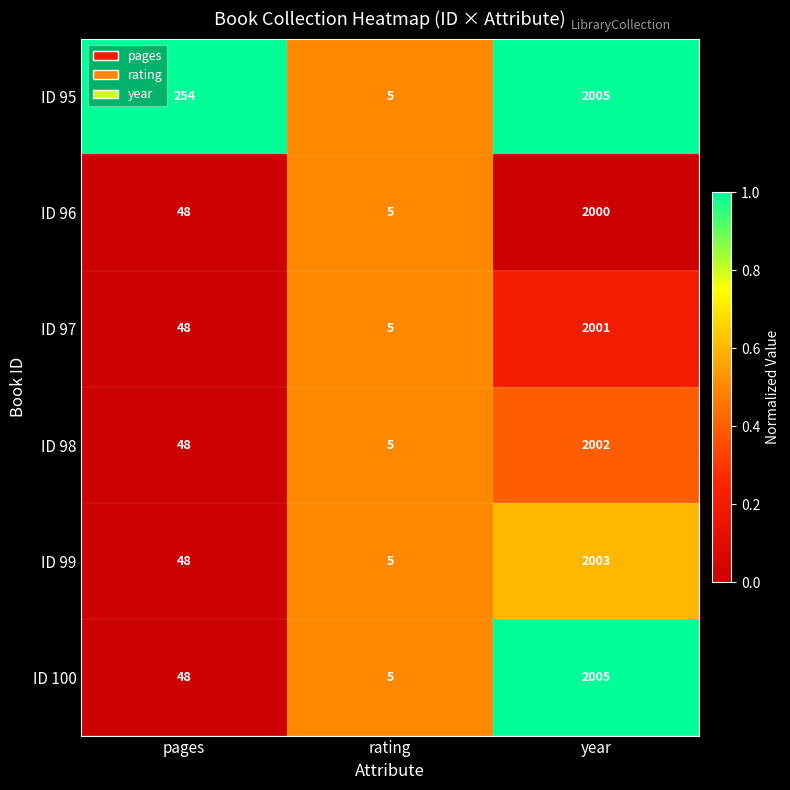

Count the number of data series in this chart.

6